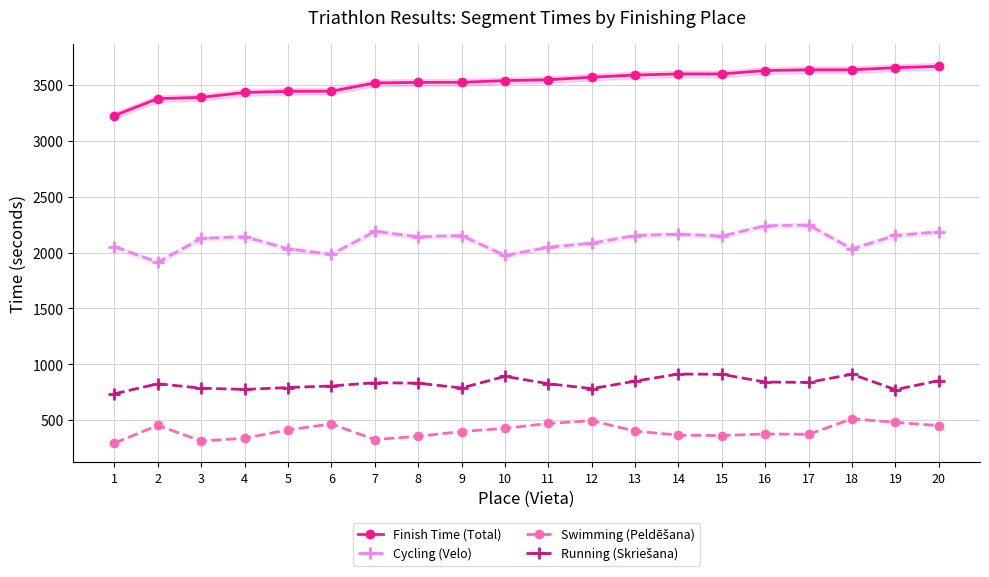

Between 20 and 15, which is larger?

20